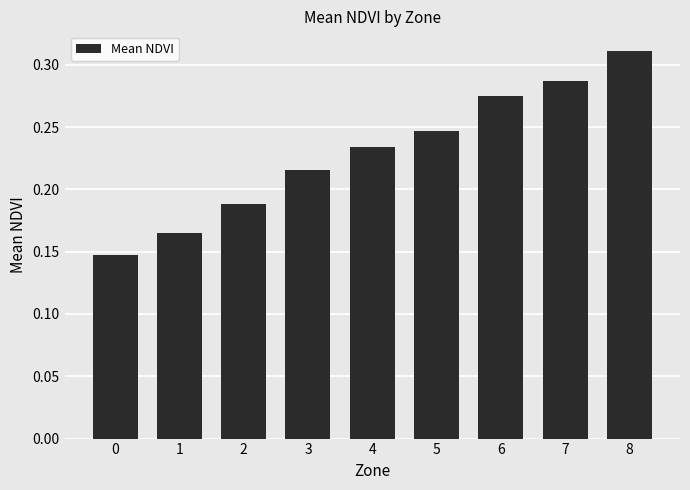

Which has a higher value, 6 or 1?

6